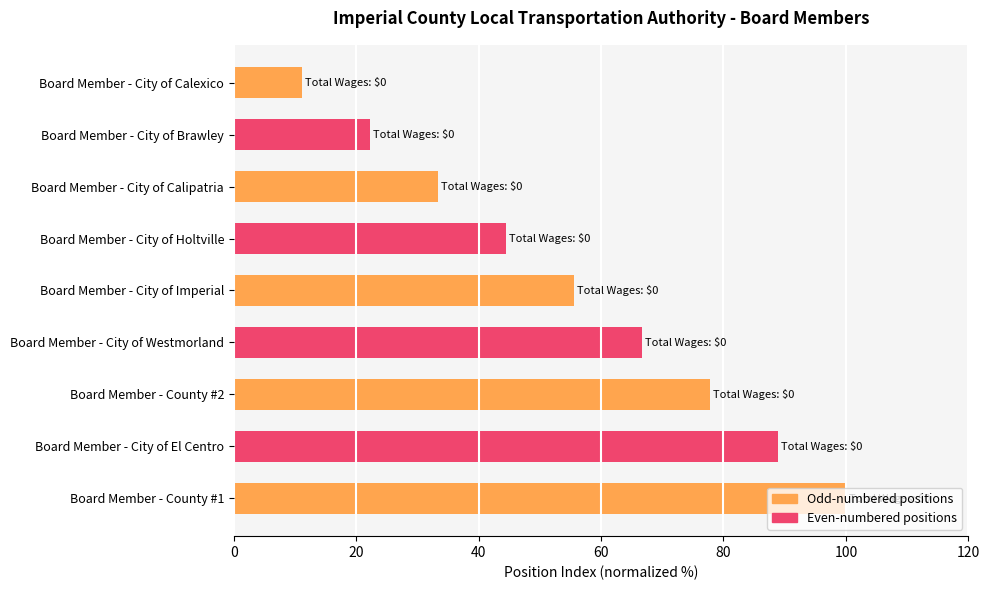

What is the value of the 4th bar from the top?

44.4